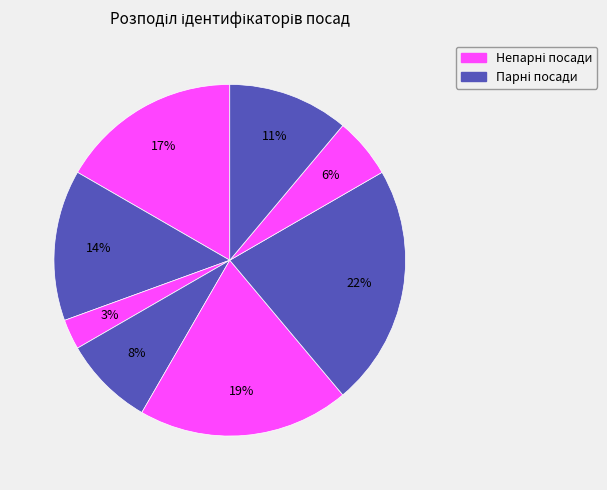

How many segments does this pie chart have?

8